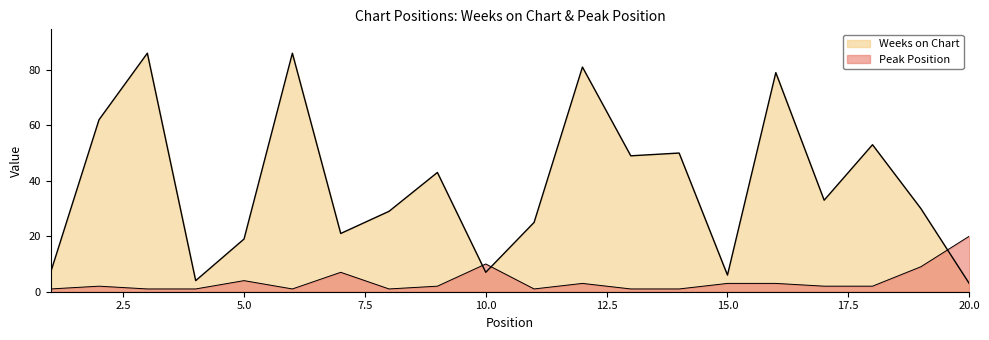

Is it true that Weeks on Chart equals 43 at 9?

True